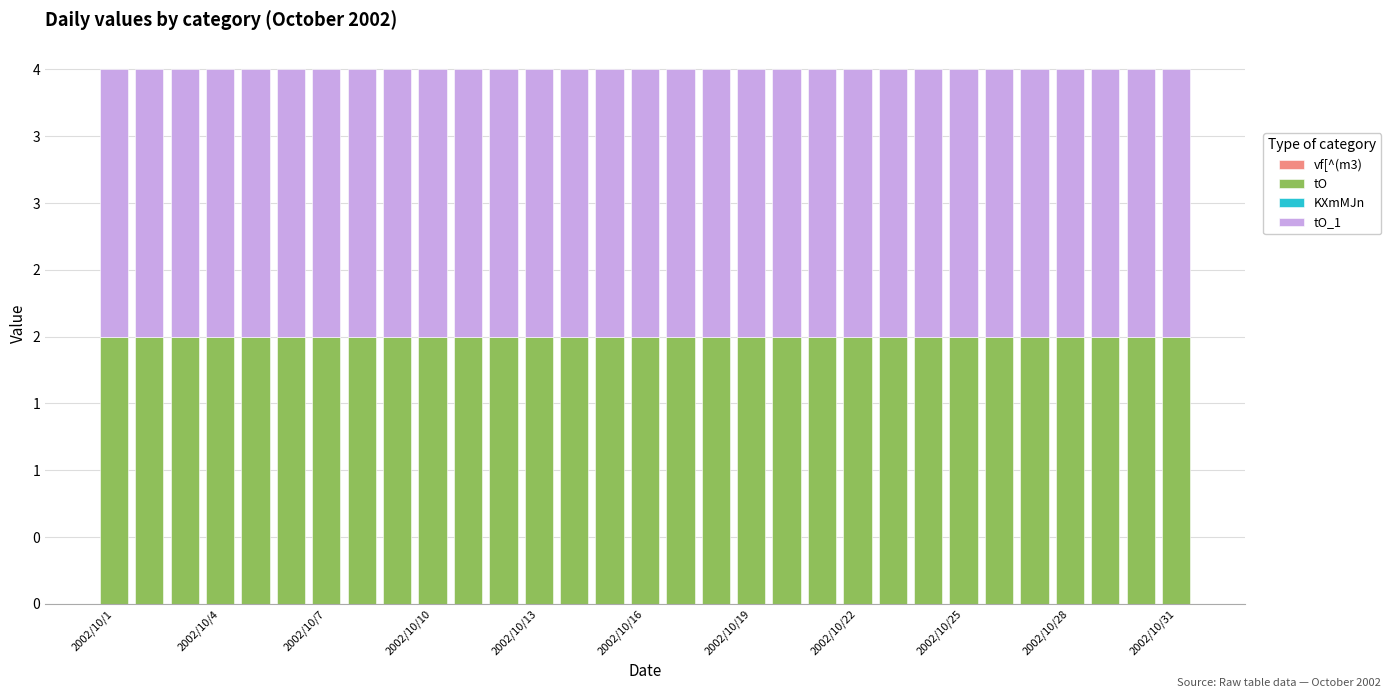

At which label does tO_1 reach its minimum?

2002/10/1